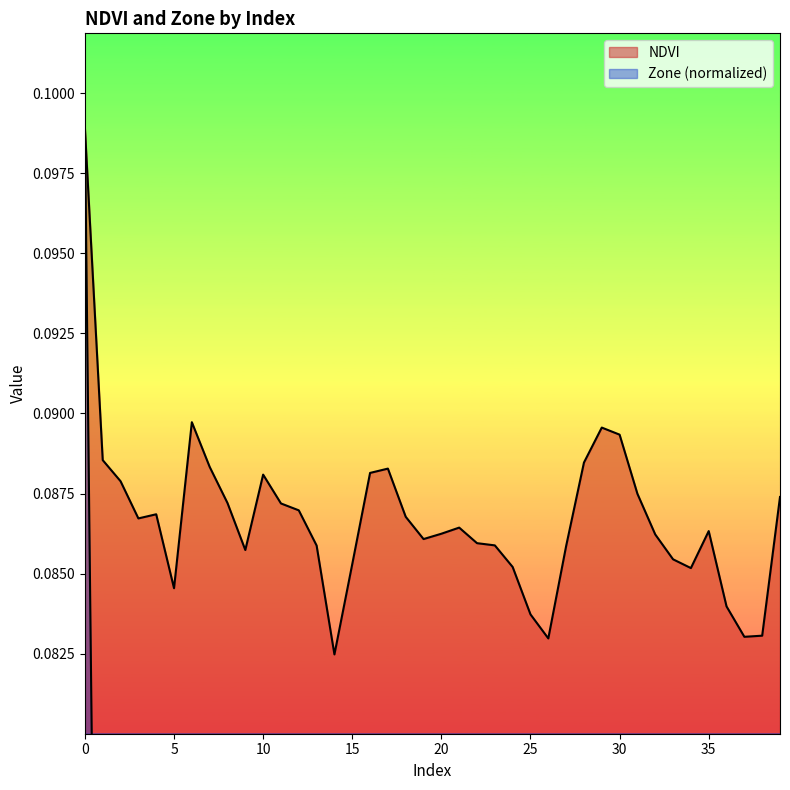

Read the NDVI value at 4.

0.1